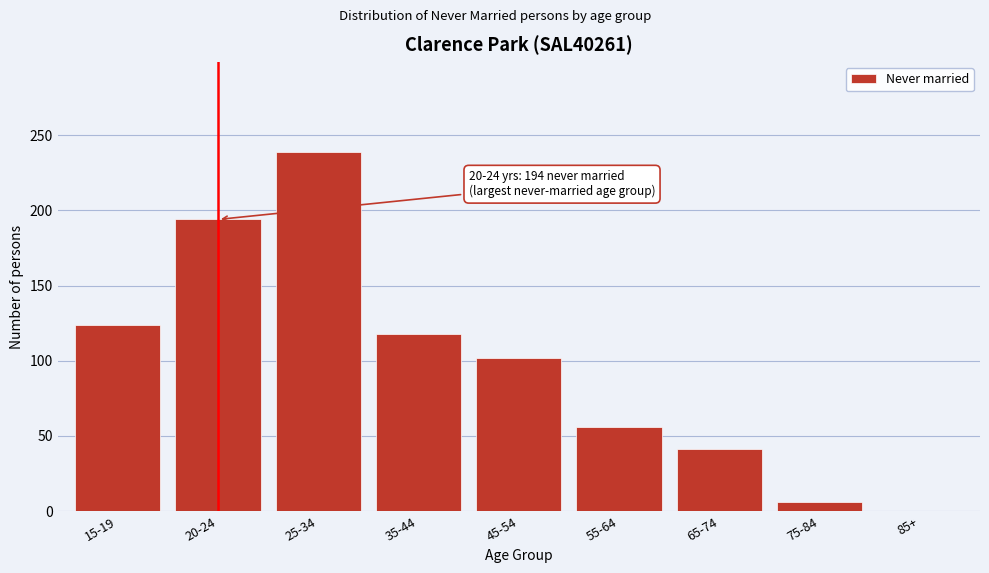

Reading right to left, transcribe all the data shown in this chart.

85+=0	75-84=6	65-74=41	55-64=56	45-54=102	35-44=118	25-34=239	20-24=194	15-19=124